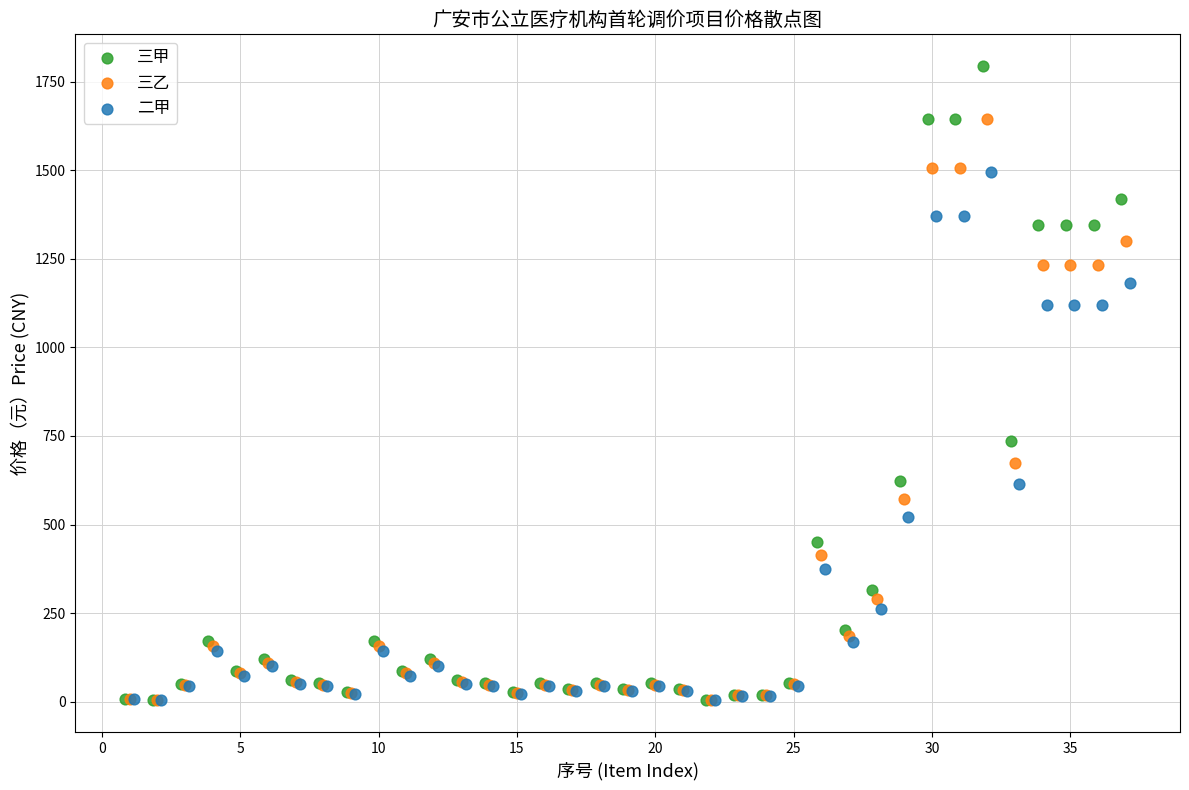

Which series contains the highest Y value?

三甲